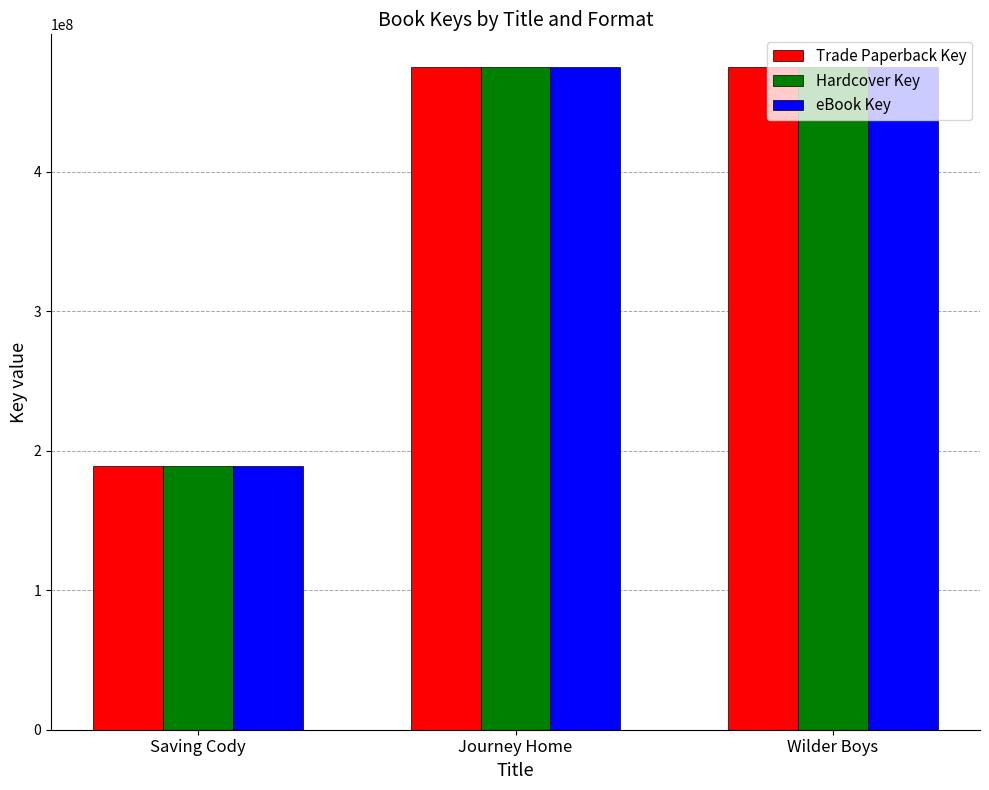

Is the value of Hardcover Key at Saving Cody greater than the value of eBook Key at Journey Home?

No